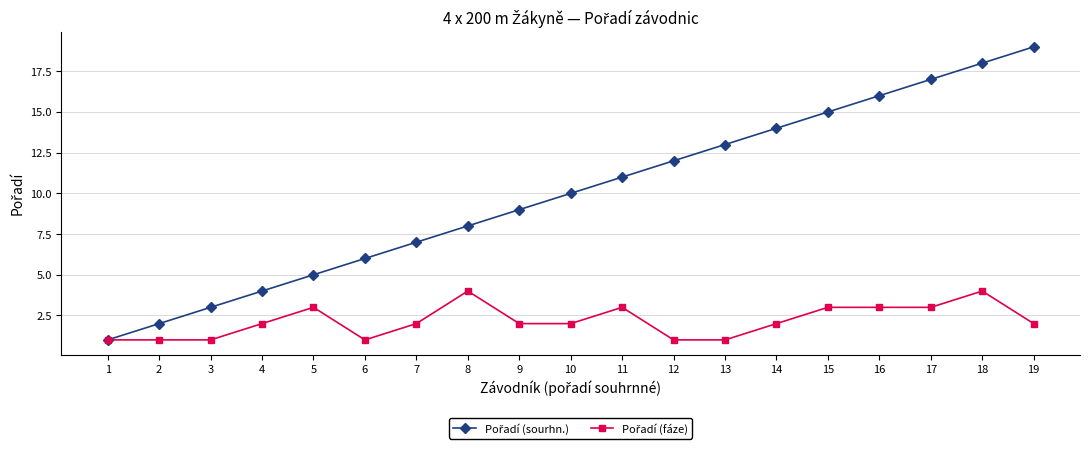

How many categories are shown in the chart?

19